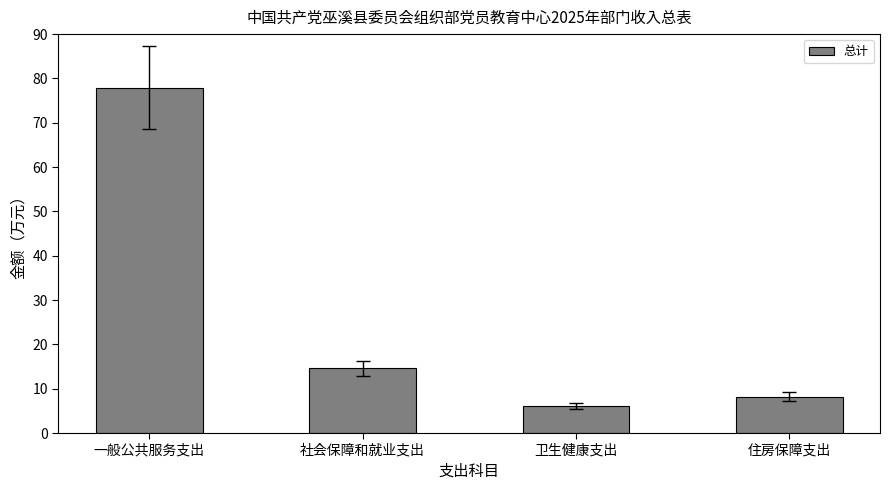

What value does the data have at 住房保障支出?

8.2